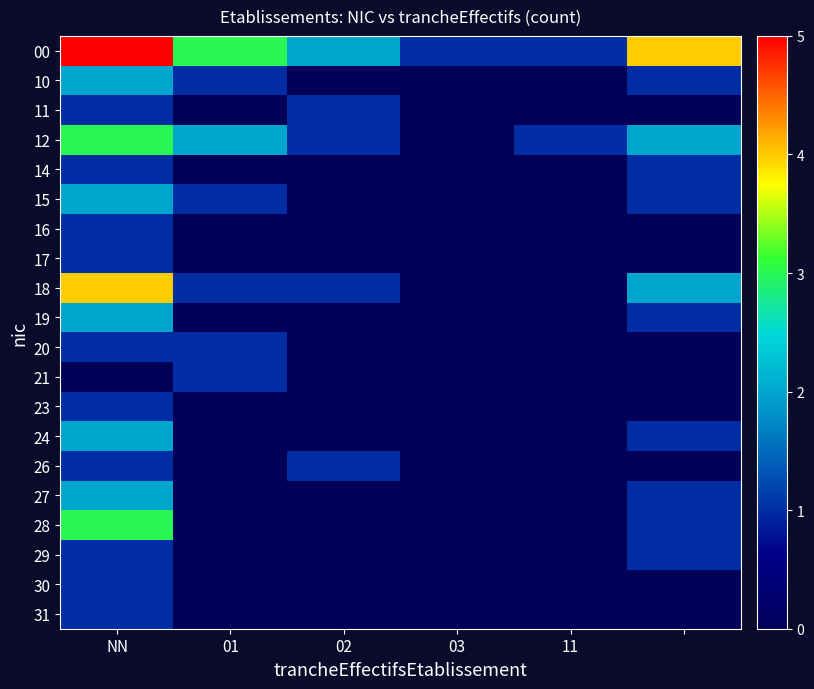

At how many categories does at least one series exceed 2?

3